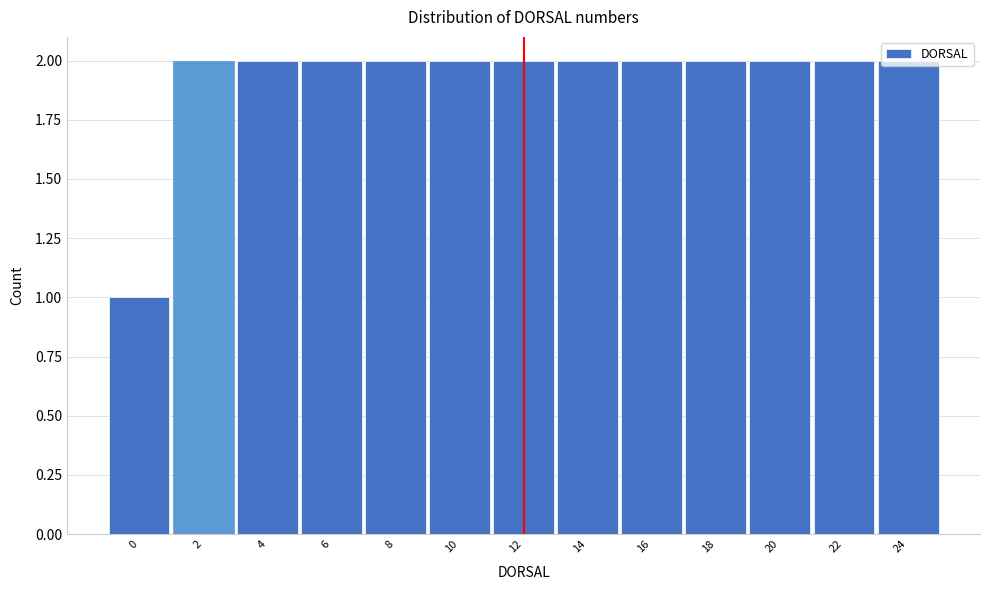

What is the value of the 7th bar from the left?

2